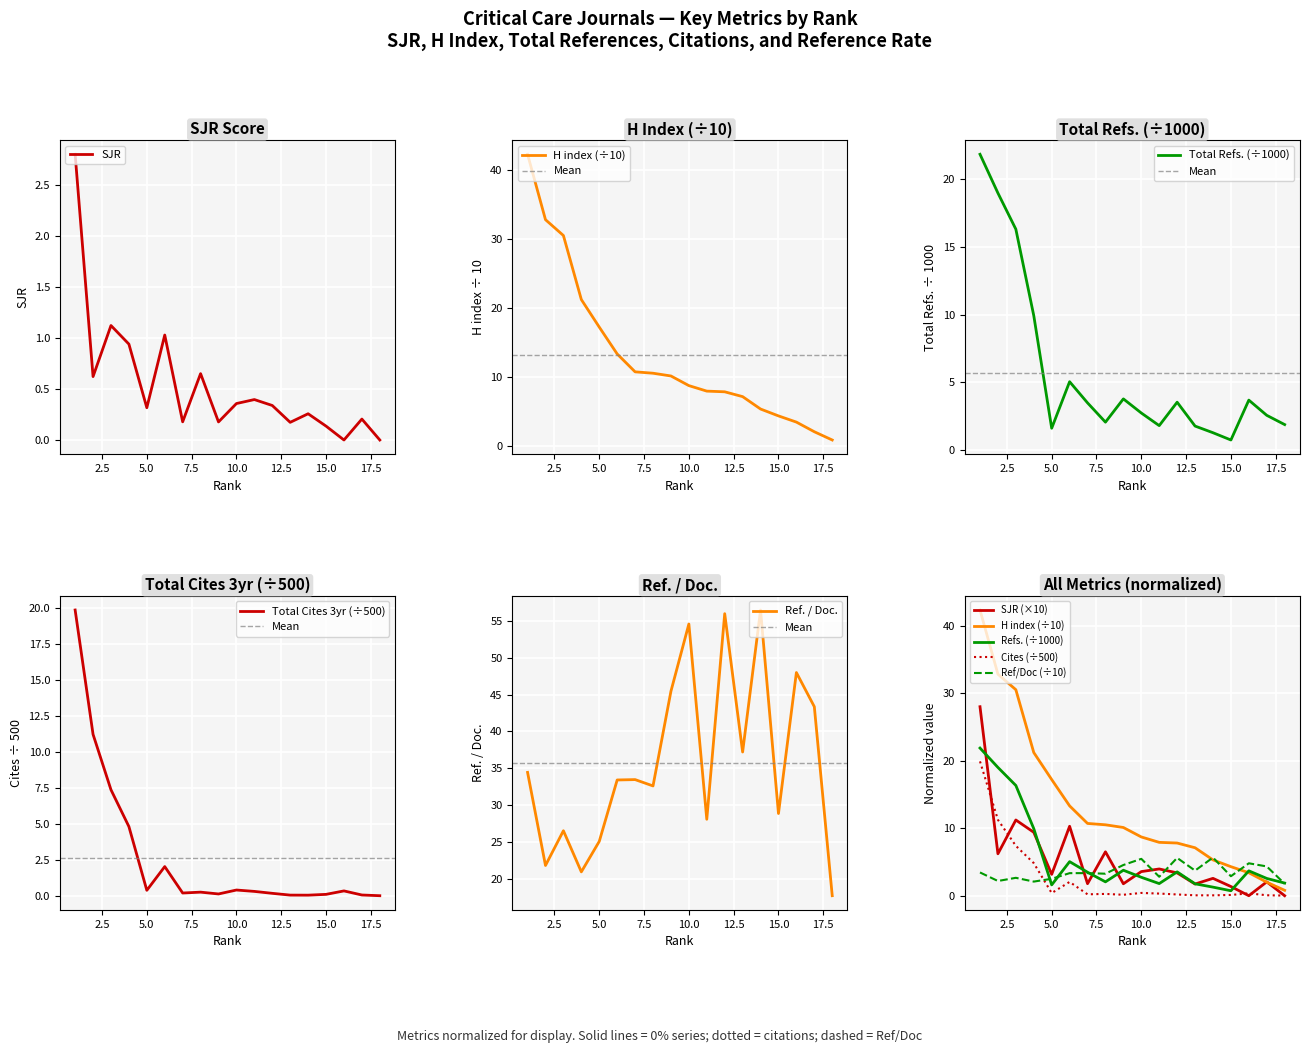

Which has a higher value, 6 or 15?

6